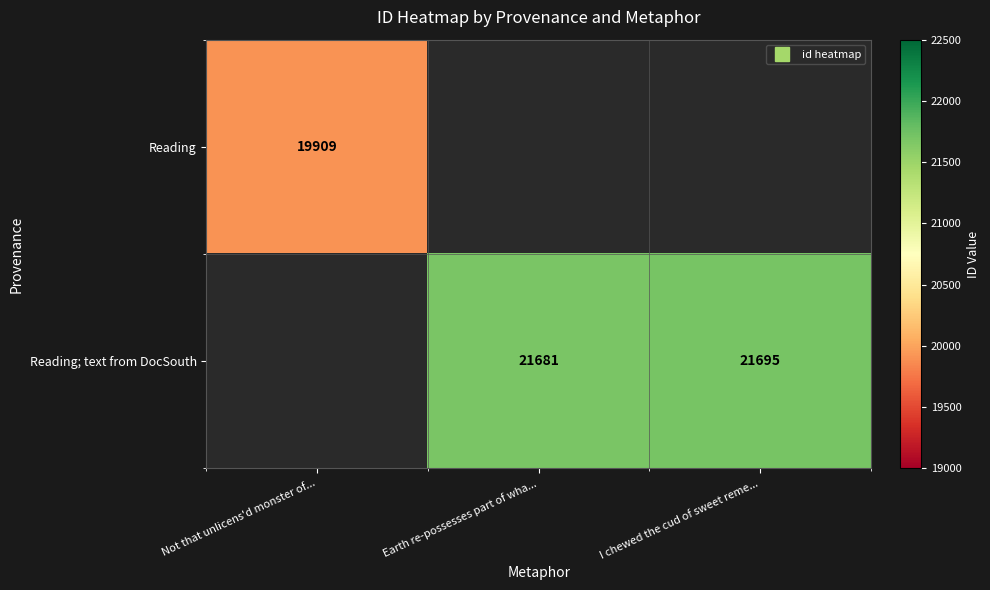

The Reading; text from DocSouth series shows 21695.0 at I chewed the cud of sweet reme.... True or false?

True